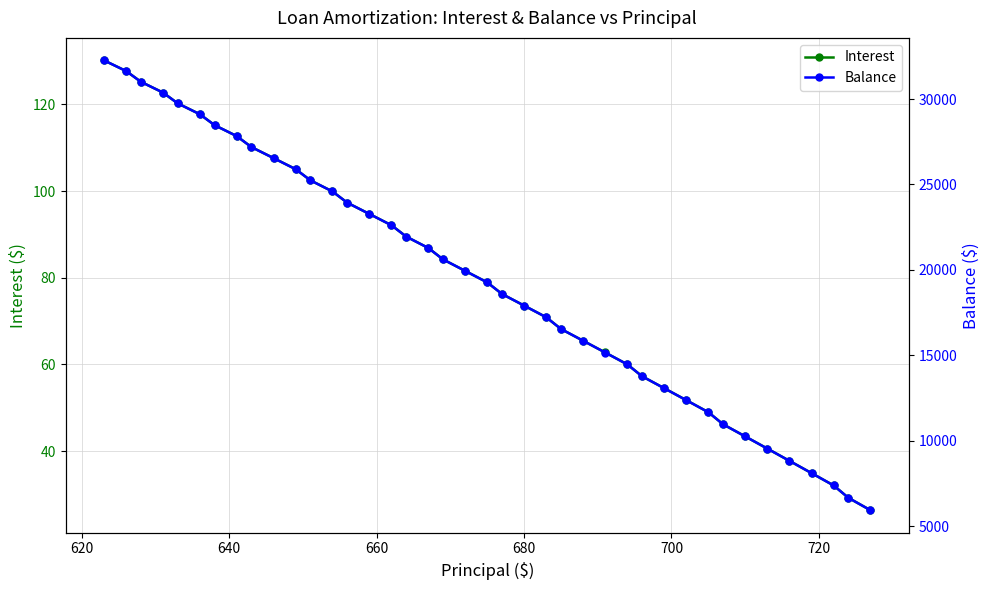

True or false: Interest has more than 0 interior local peaks.

False